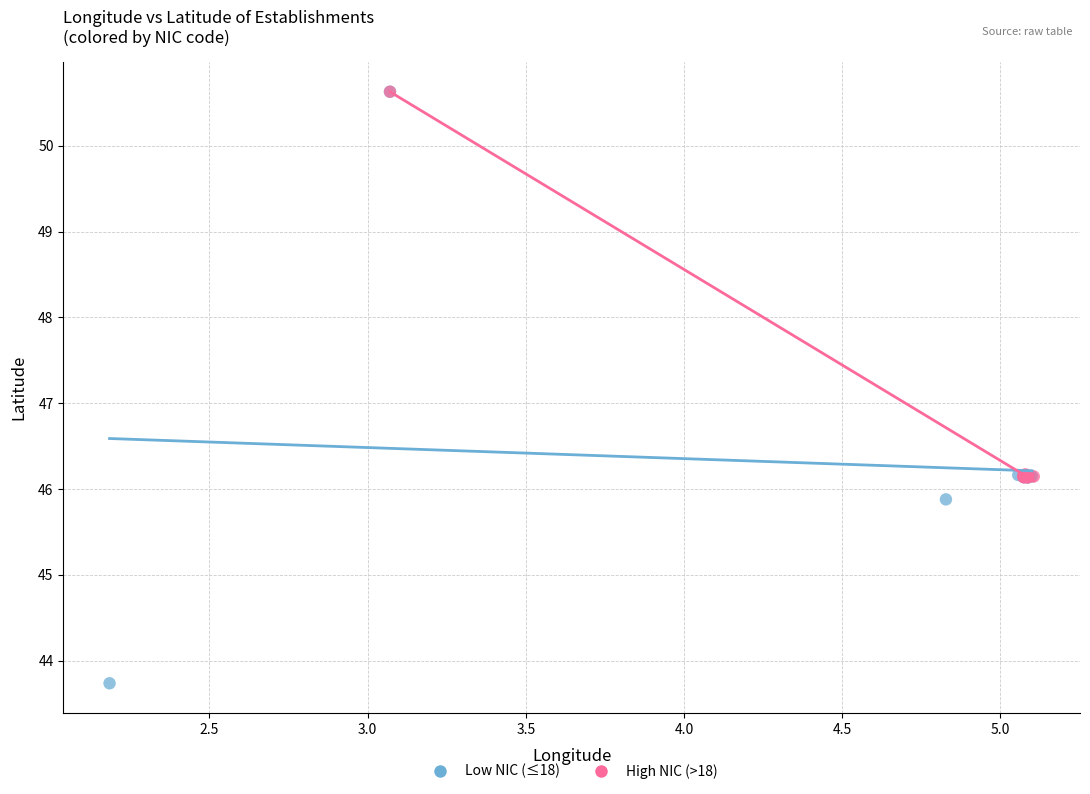

Which series has the widest spread of Y values?

Low NIC (≤18)